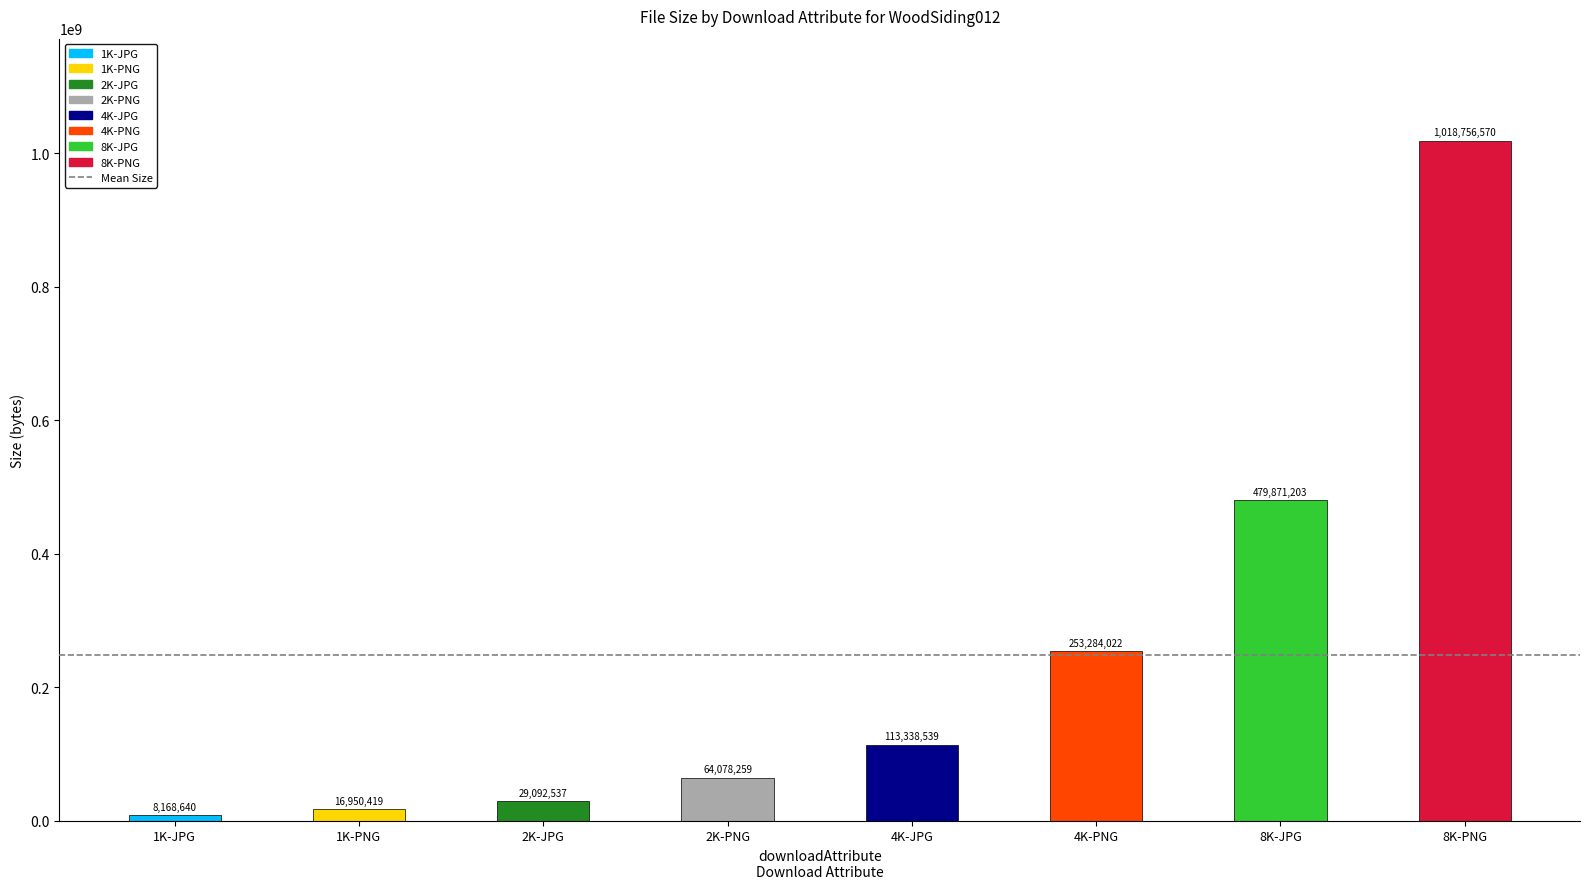

Are the bars grouped side by side (vs. stacked)?

No